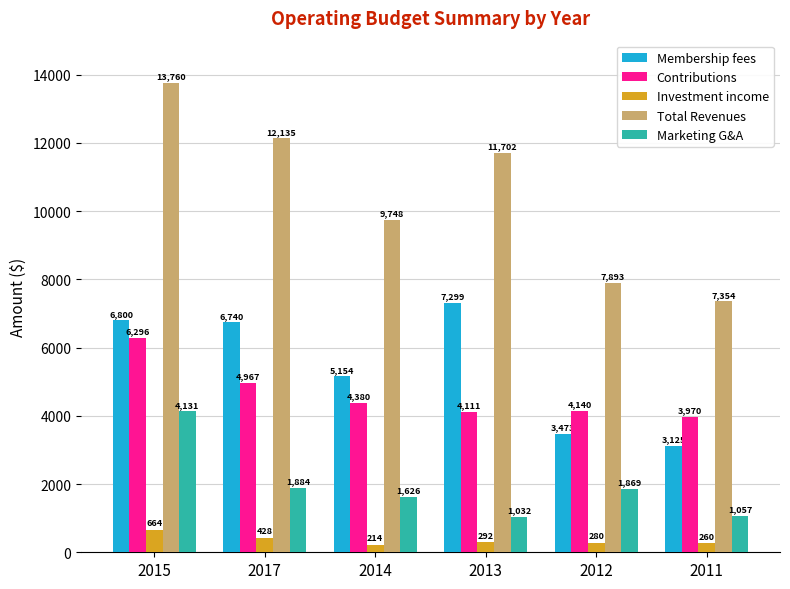

Which series changed the most between 2015 and 2014?

Total Revenues